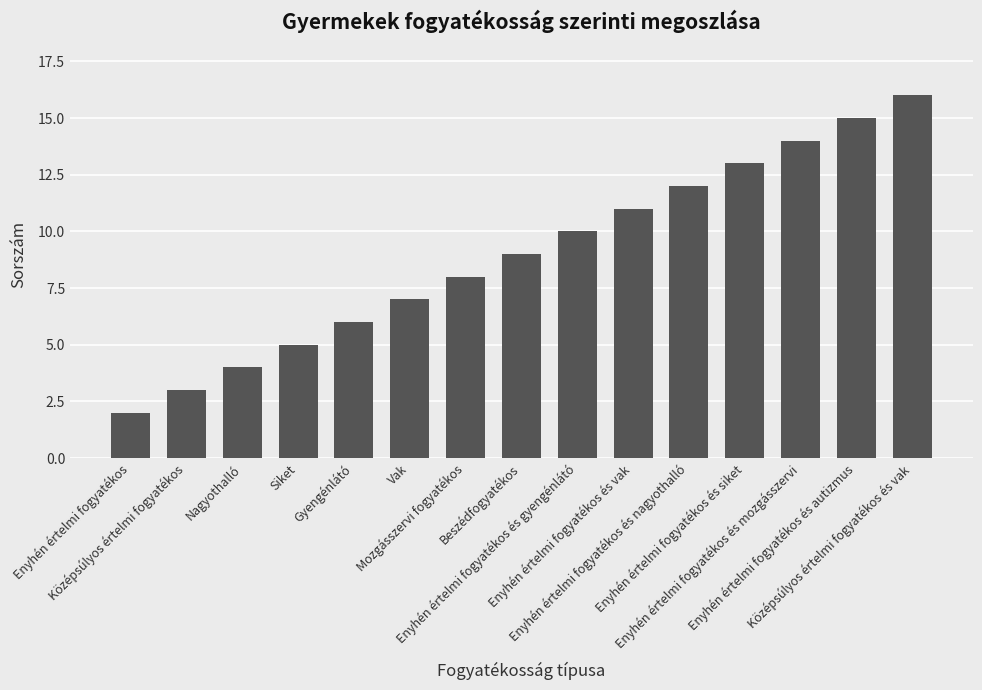

Where is the data nearest to the value 9?

Beszédfogyatékos